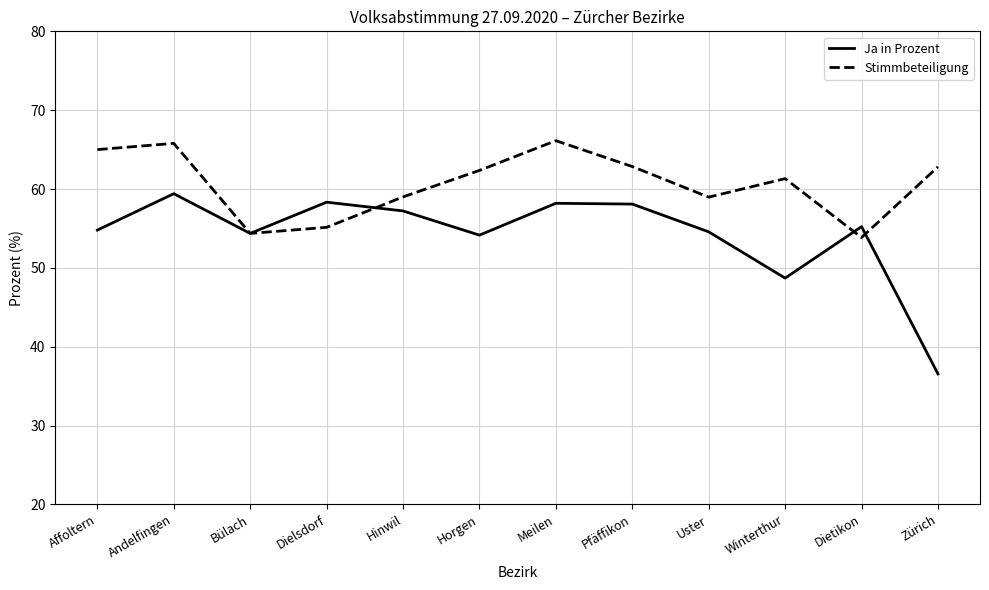

How many lines are shown in the chart?

2